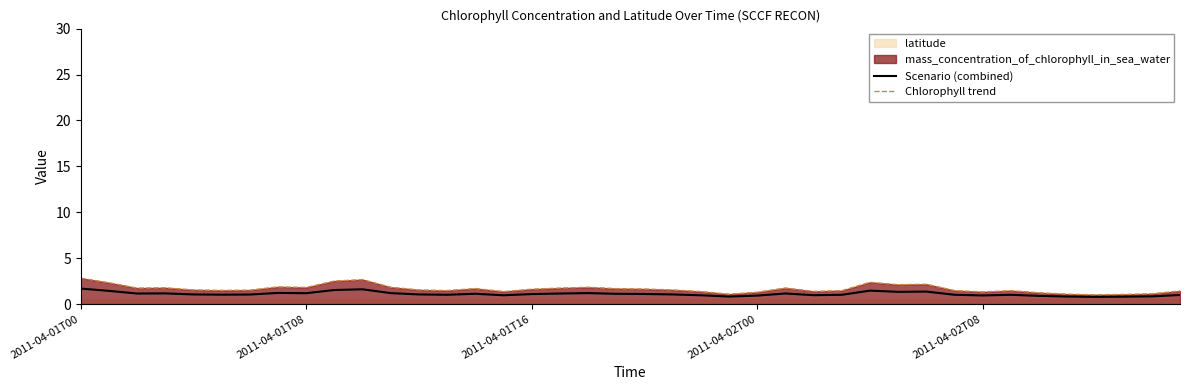

What is the highest value of the Chlorophyll trend series?

2.8